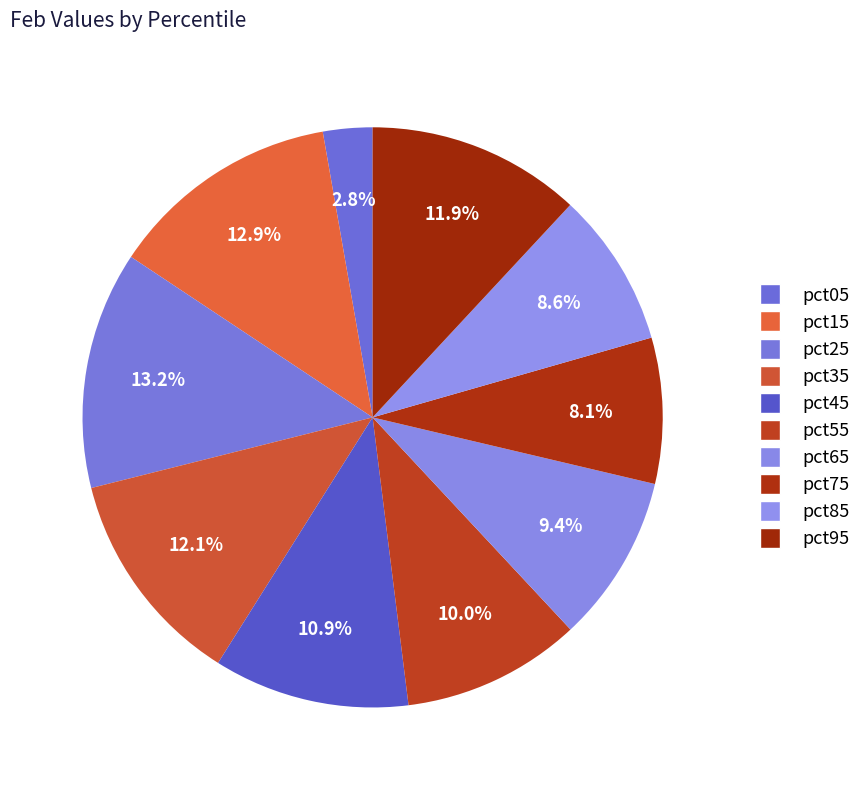

Which slice is the smallest?

pct05